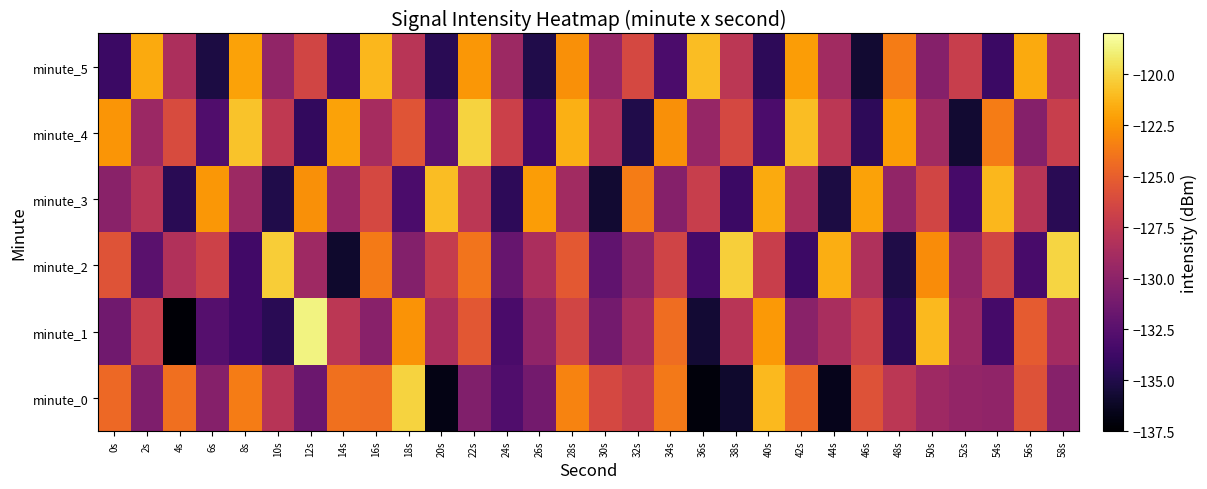

Rank the series at 54s from lowest to highest value.

minute_5, minute_1, minute_0, minute_2, minute_4, minute_3